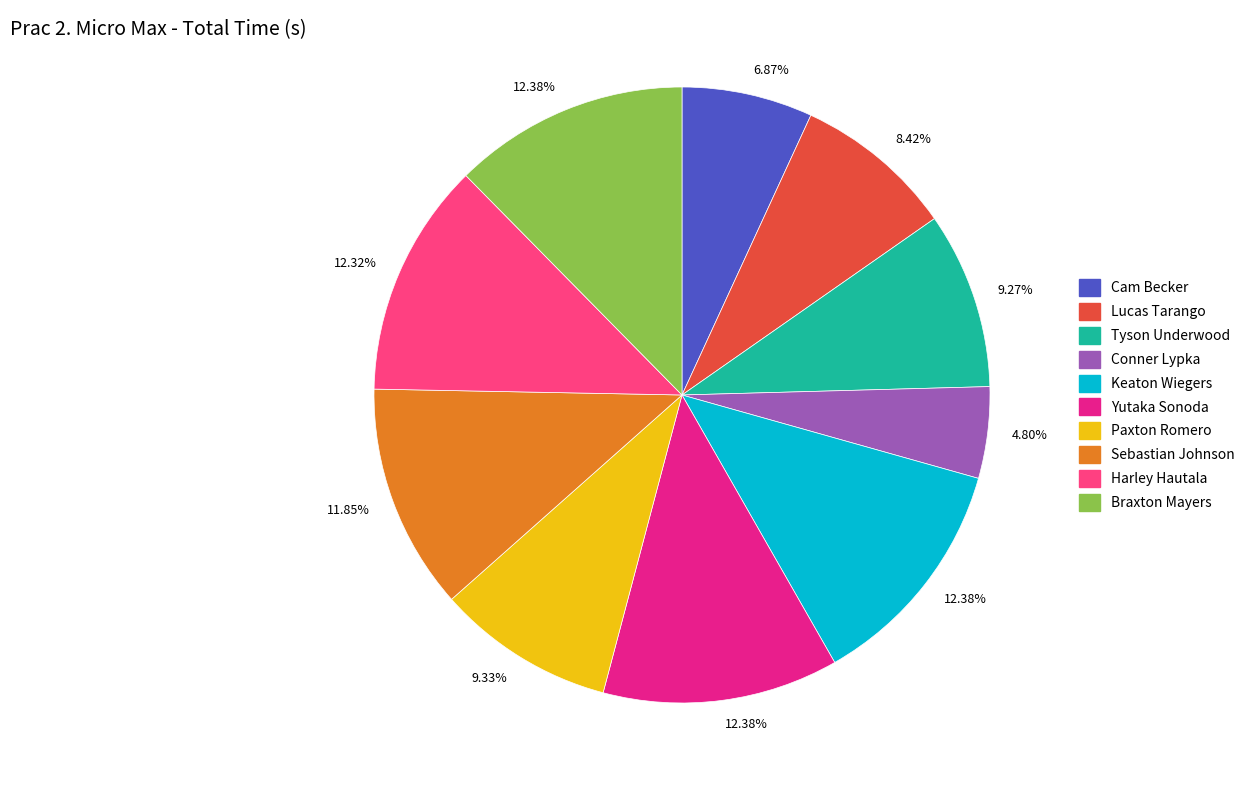

Does any single category account for the majority?

No